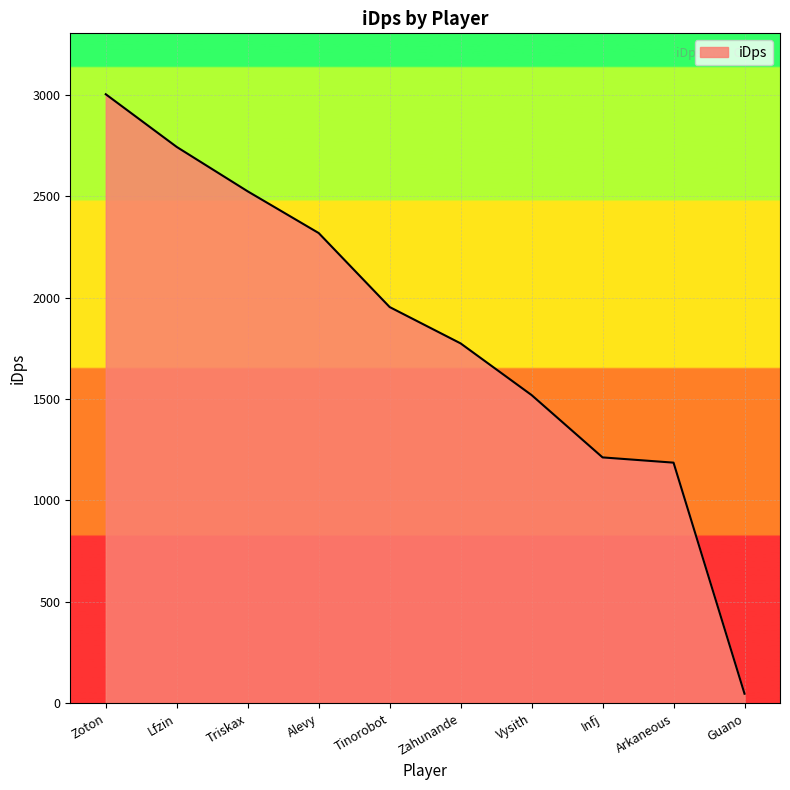

What is the change in value from Infj to Arkaneous?

-25.9